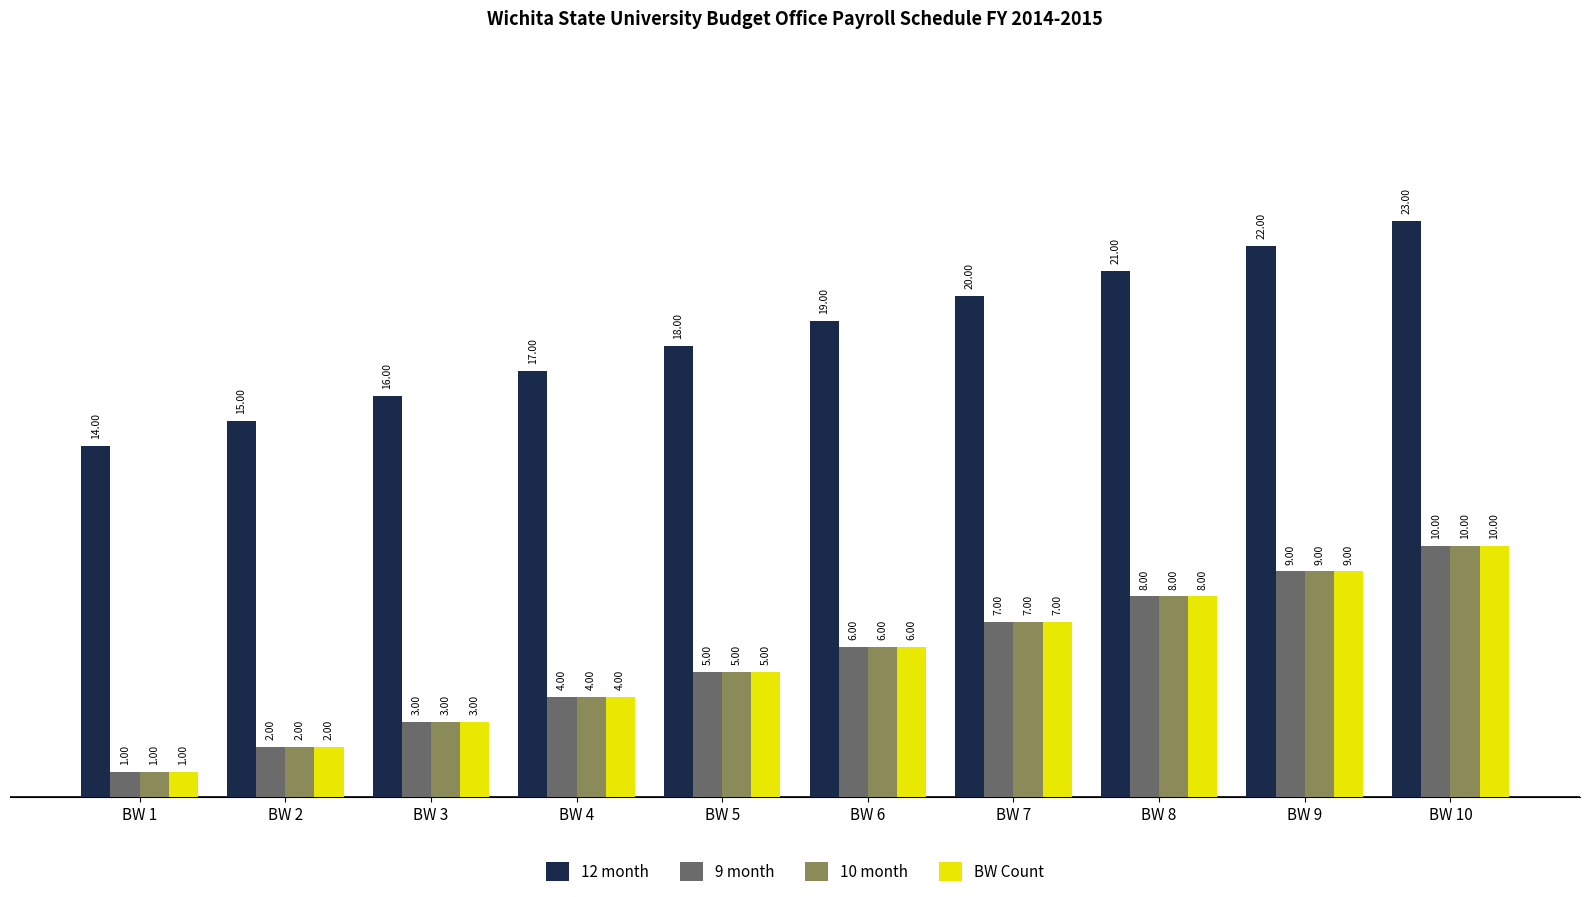

What is the lowest value of the 12 month series?

14